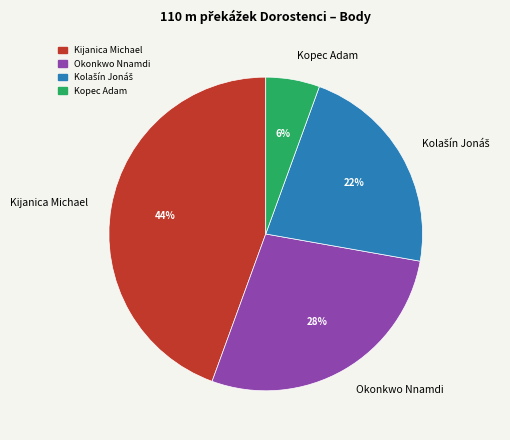

Between Okonkwo Nnamdi and Kopec Adam, which is larger?

Okonkwo Nnamdi